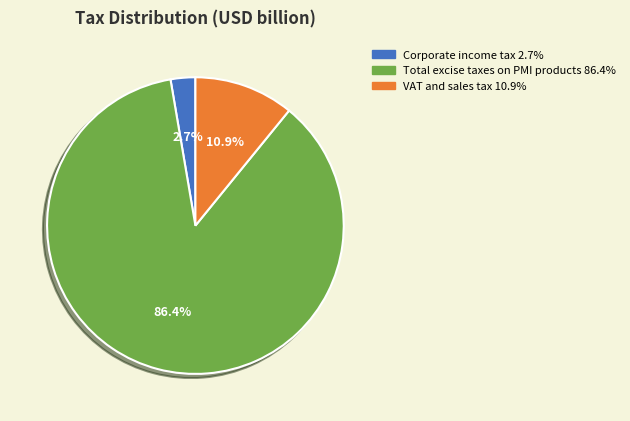

To the nearest percent, what is the average slice percentage?

33%